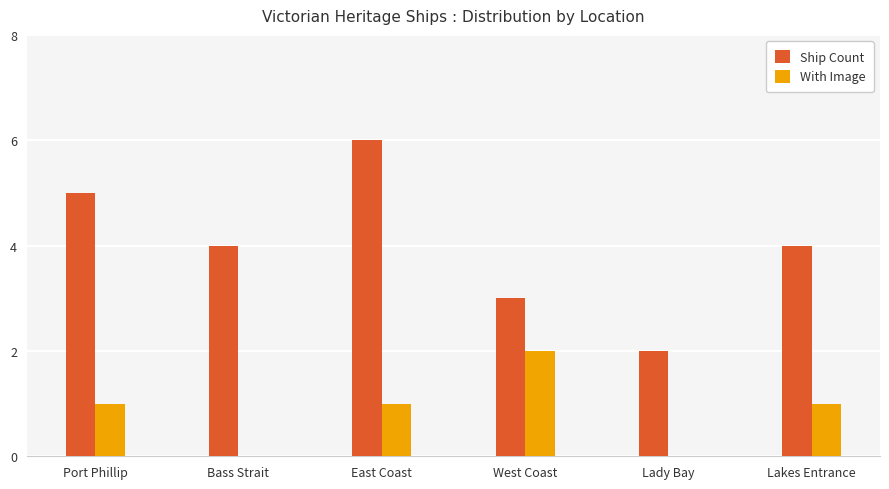

Which category has the highest value across all series?

East Coast